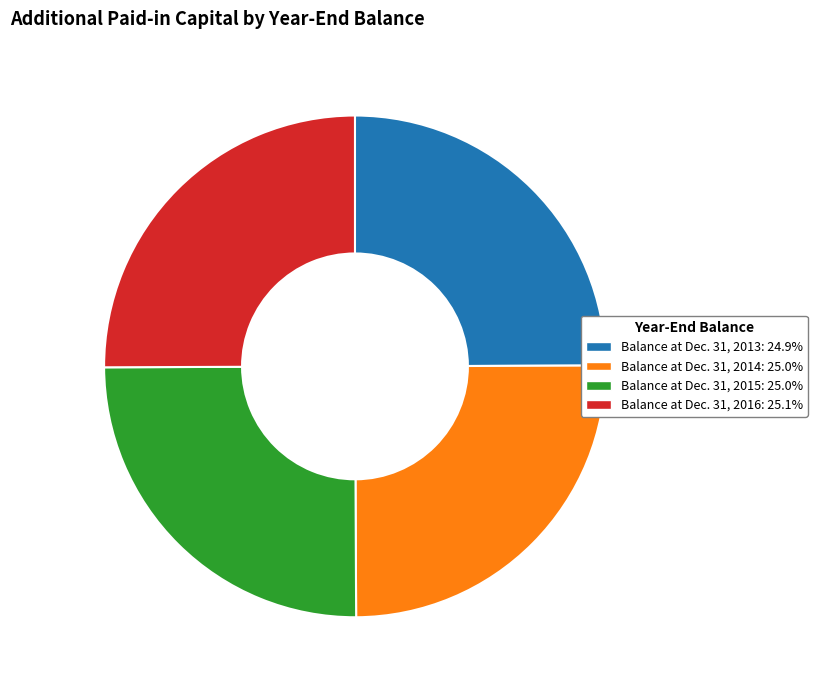

Approximately how many times larger is the value at Balance at Dec. 31, 2013 compared to Balance at Dec. 31, 2014?

1.0